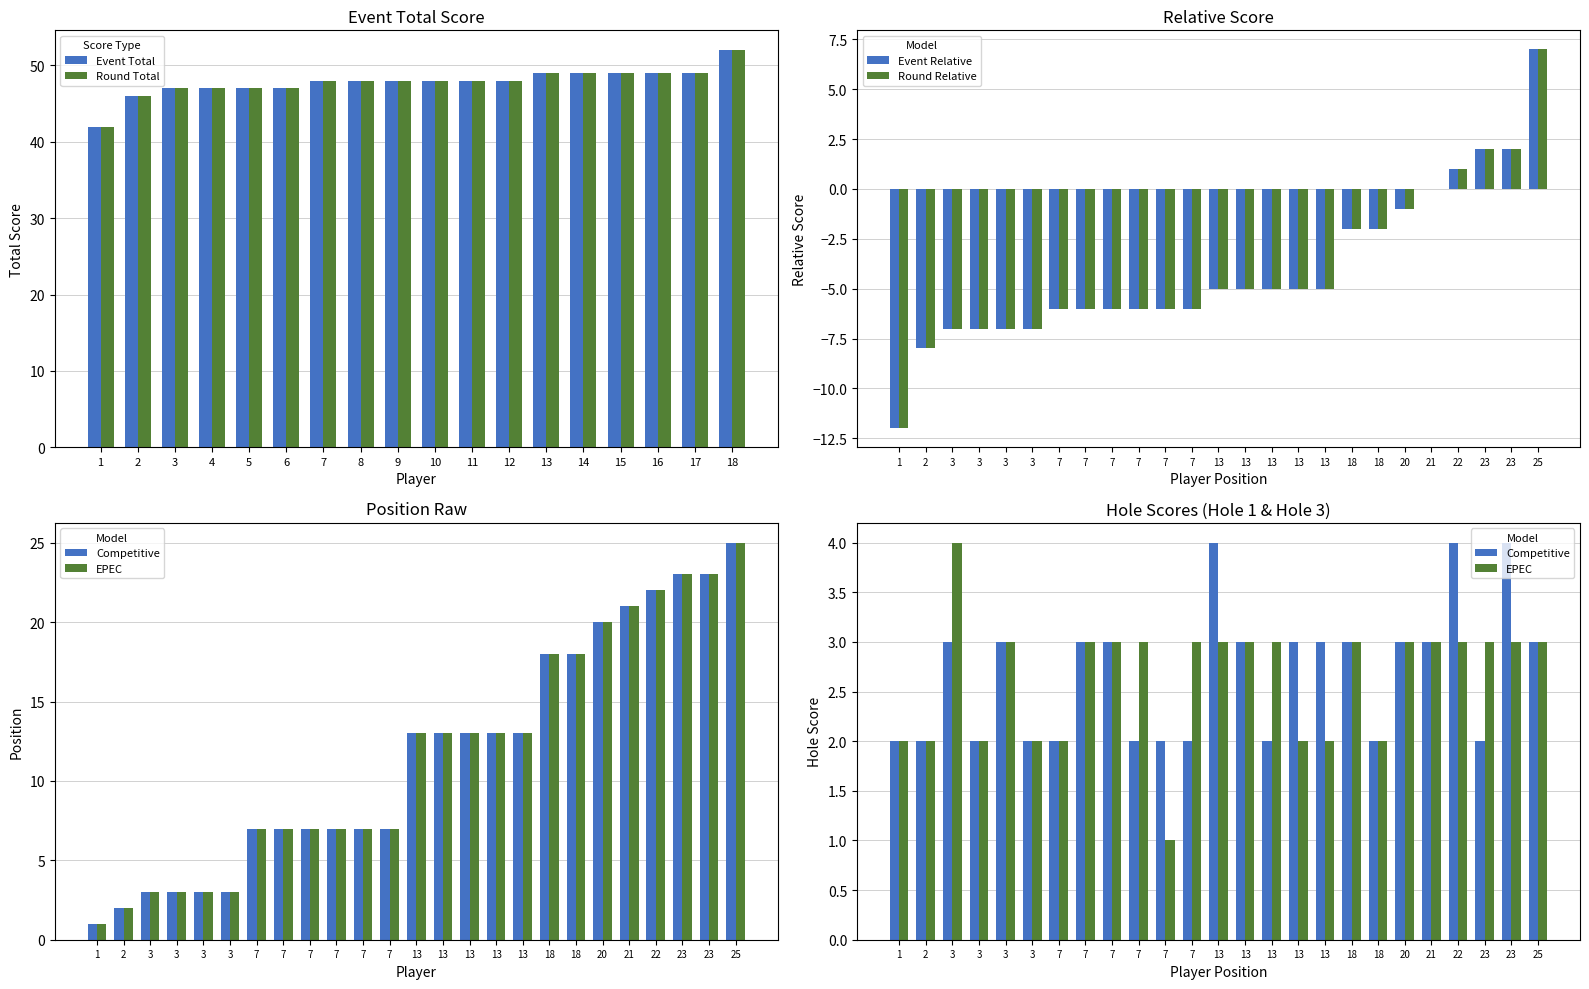

True or false: Event Total has a value of 49 at 17.

True